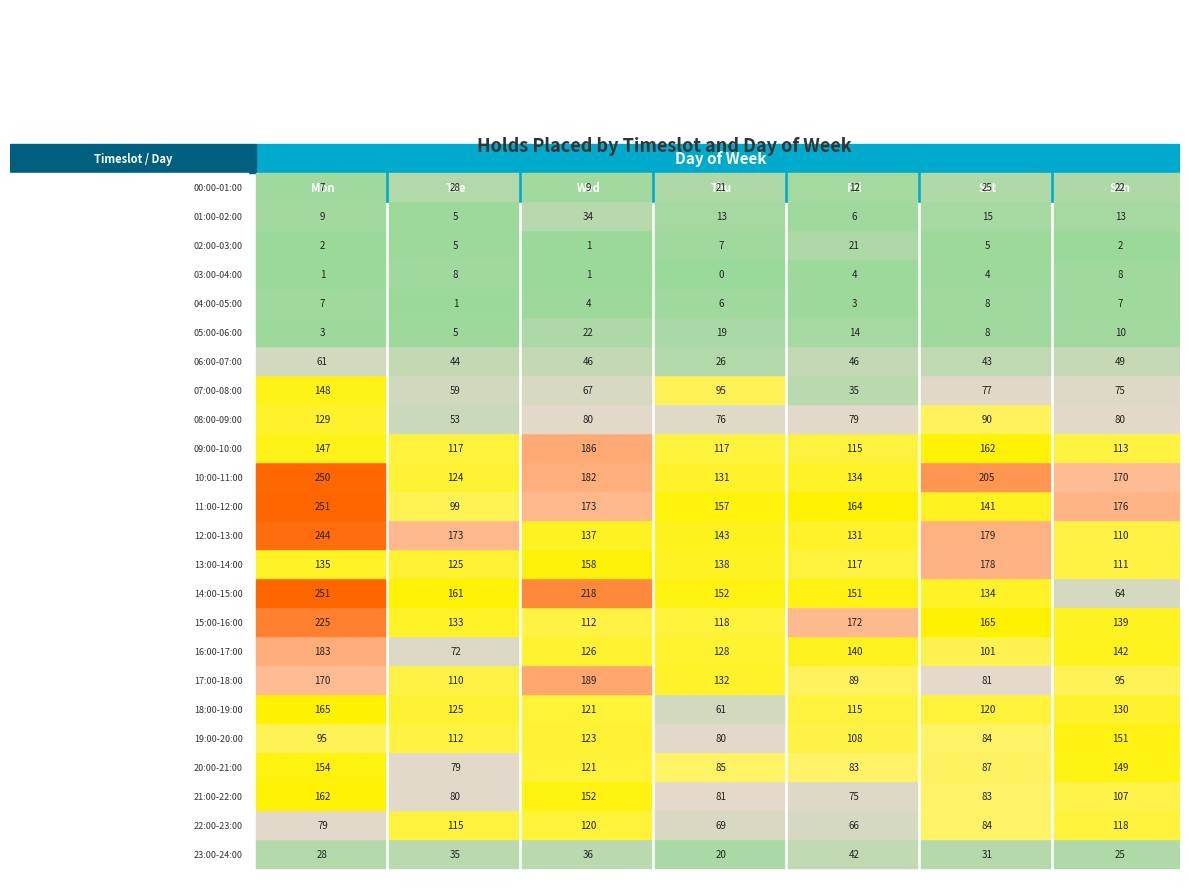

What is the average value of the Tuesdays series?

78